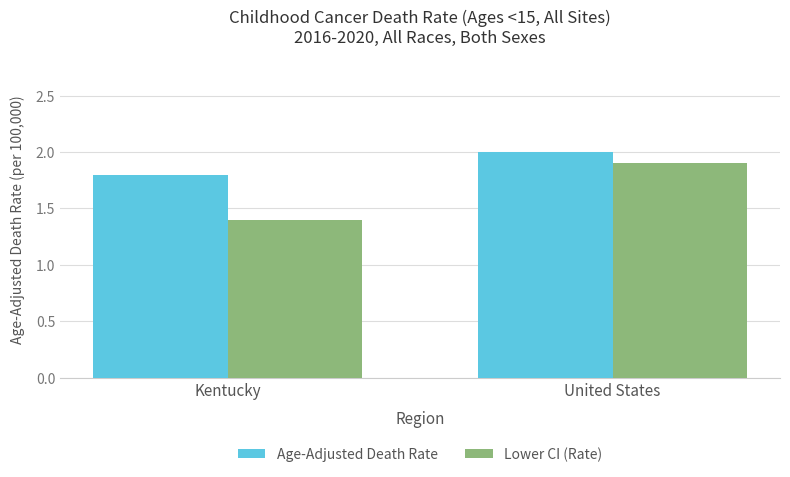

Reading right to left, what are all the values shown in this chart?

Age-Adjusted Death Rate: United States=2.0	Kentucky=1.8
Lower CI (Rate): United States=1.9	Kentucky=1.4